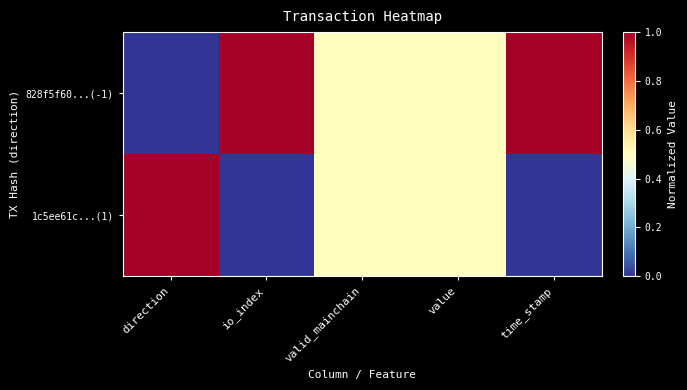

Rank the series by their maximum value, from lowest to highest.

828f5f60...(-1), 1c5ee61c...(1)